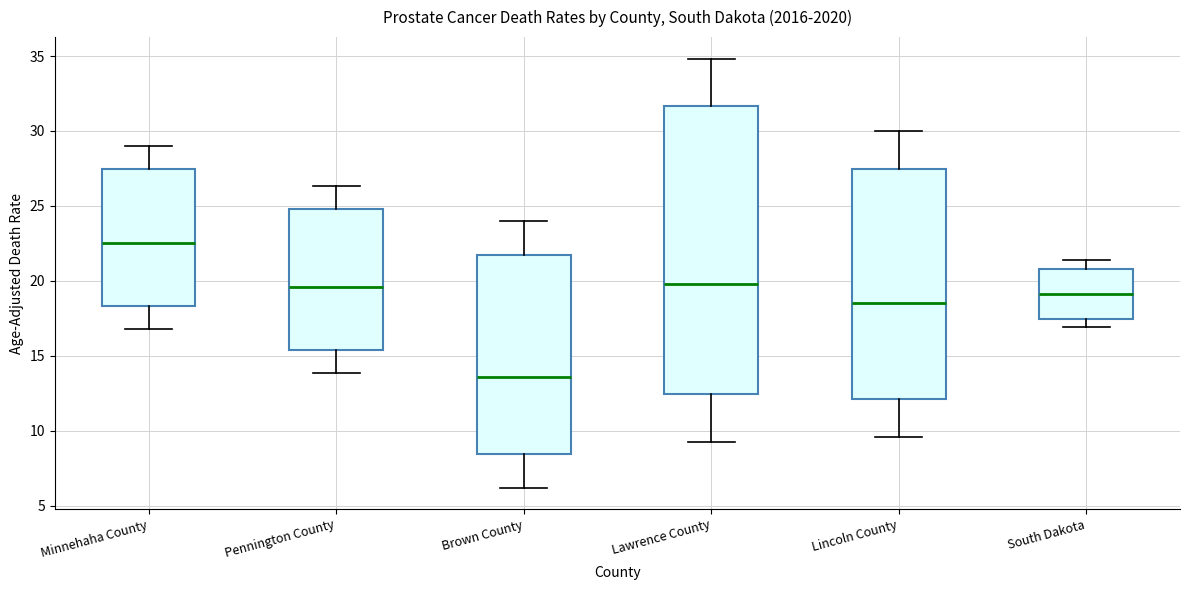

Comparing the boxes themselves (not the whiskers), which one is the tallest?

Lawrence County